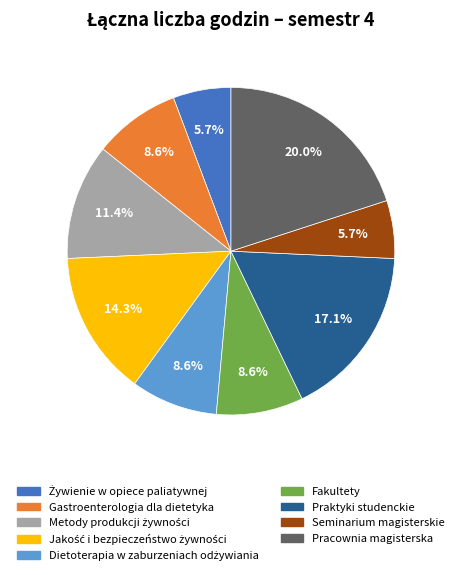

What is the ratio of the value at Pracownia magisterska to the value at Gastroenterologia dla dietetyka?

2.3